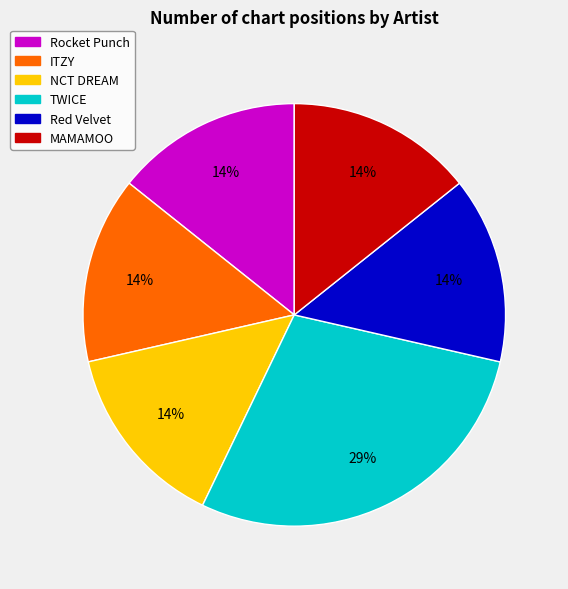

Which category has the biggest portion of the pie?

TWICE